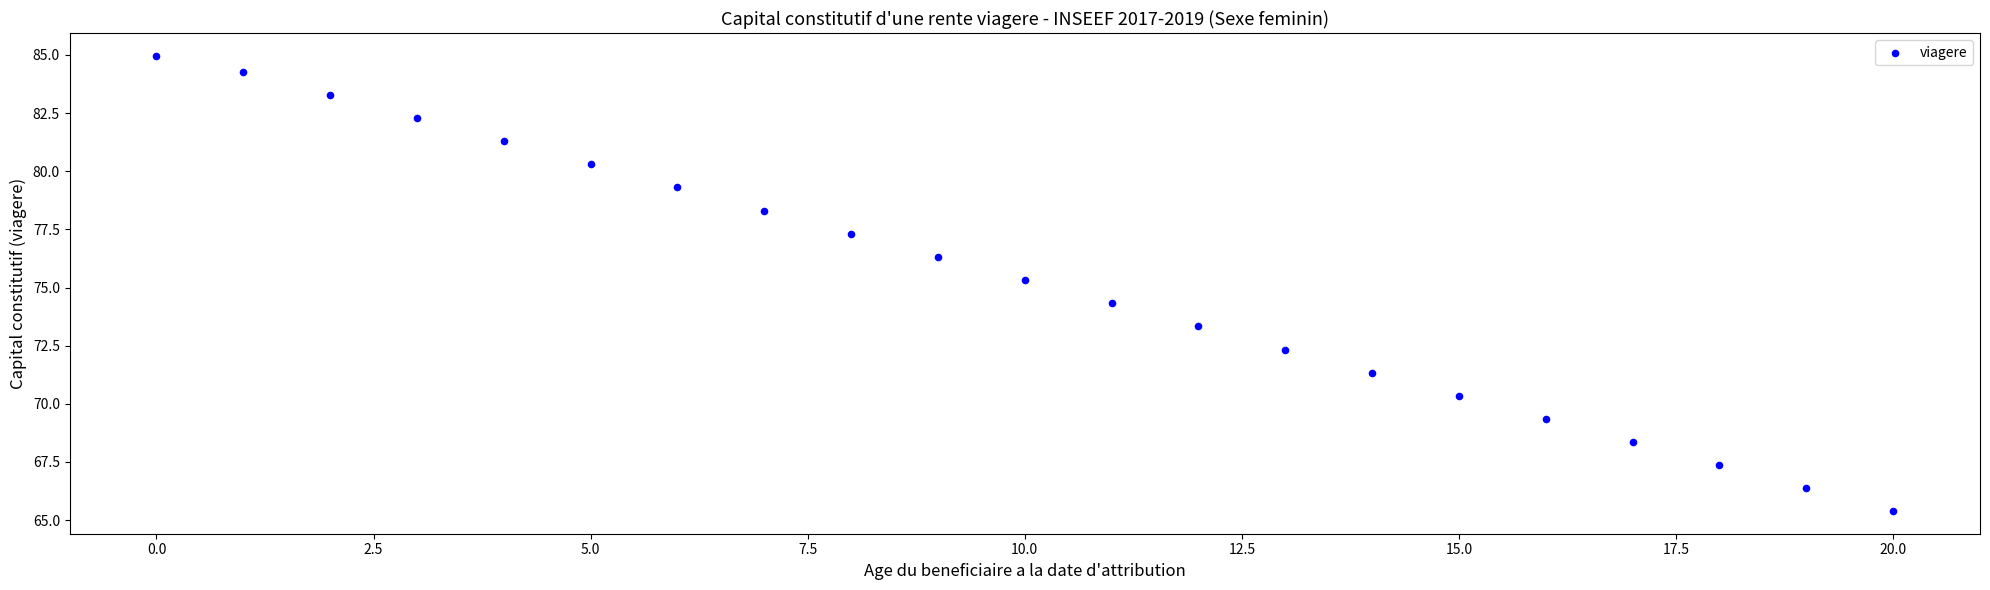

What is the range of Y values (max minus min)?

19.6